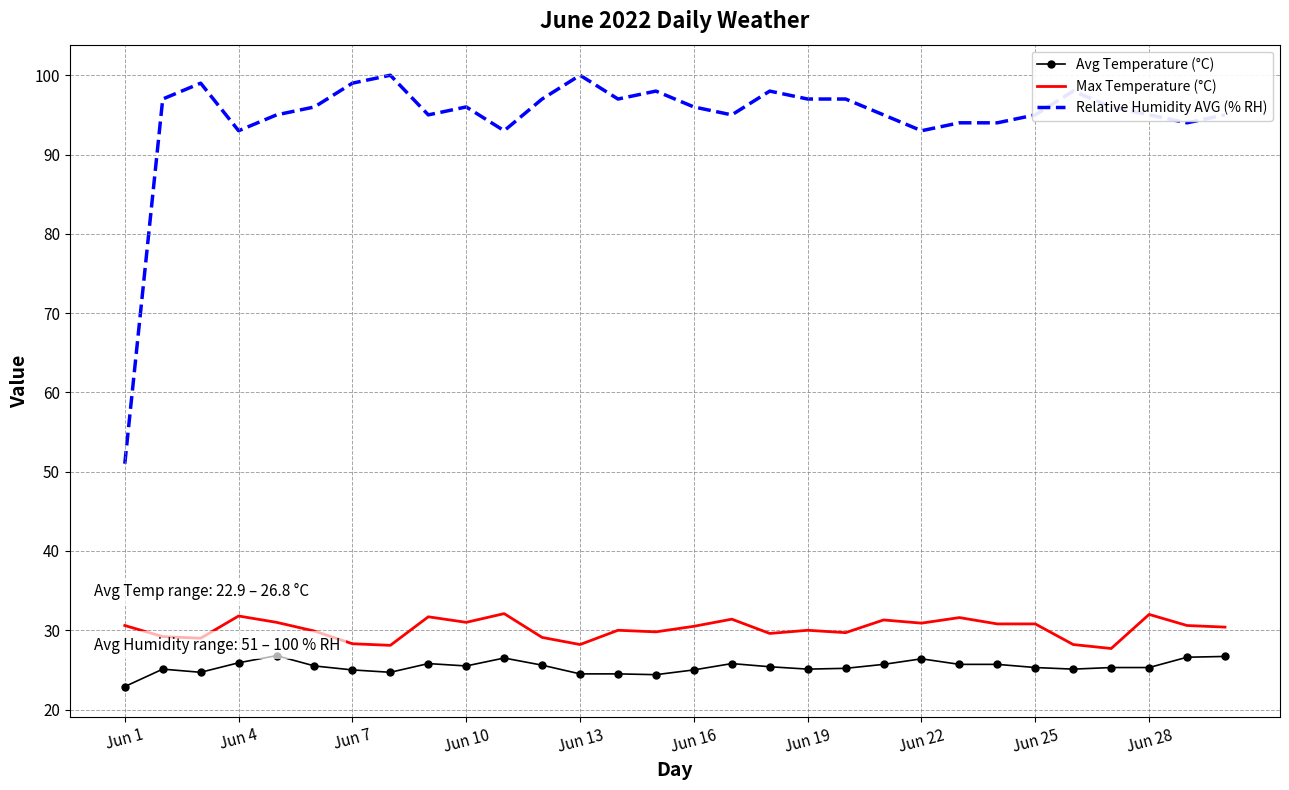

List the series in order of their peak value, highest first.

Relative Humidity AVG (% RH), Max Temperature (°C), Avg Temperature (°C)